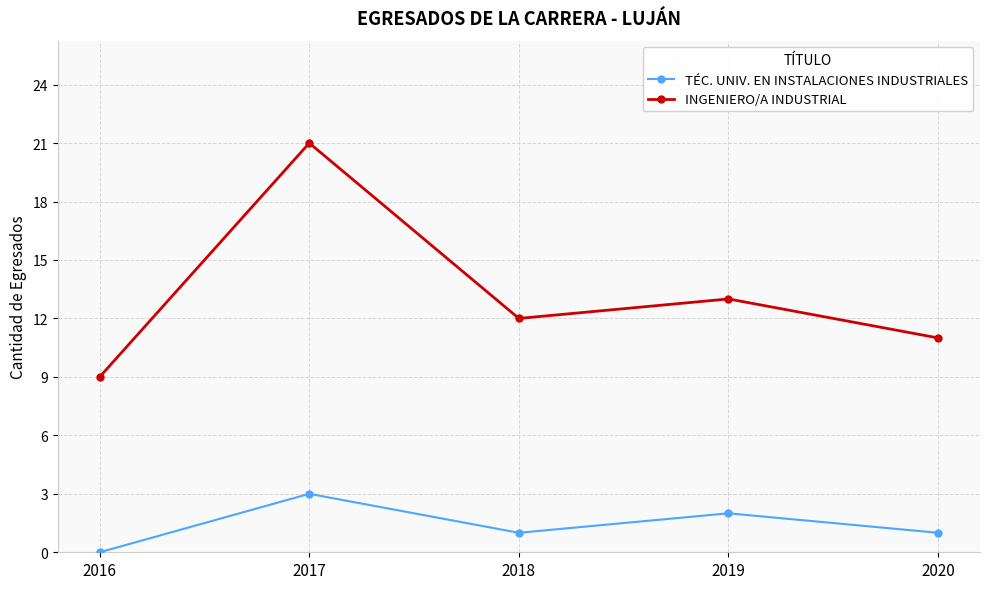

How many interior local valleys does the TÉC. UNIV. EN INSTALACIONES INDUSTRIALES series have?

1